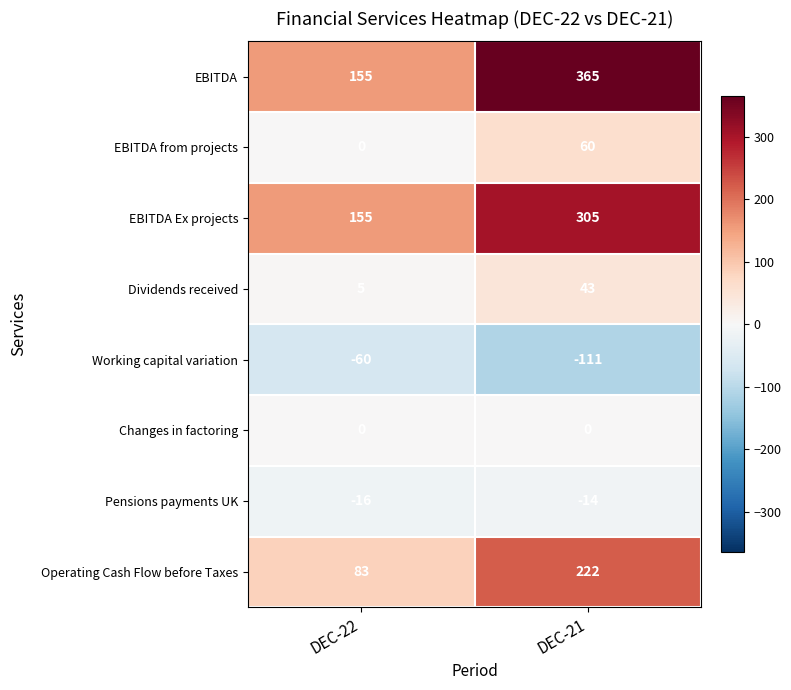

Which series has the largest range (max minus min)?

EBITDA